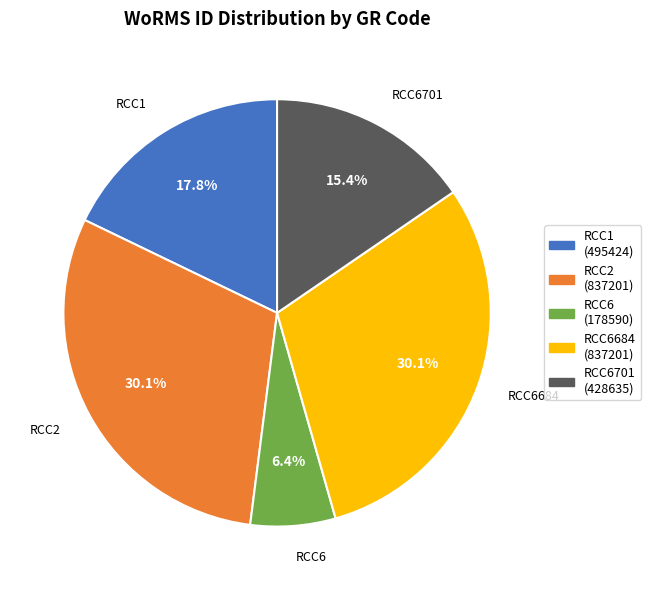

True or false: RCC1 accounts for 5% of the total.

False